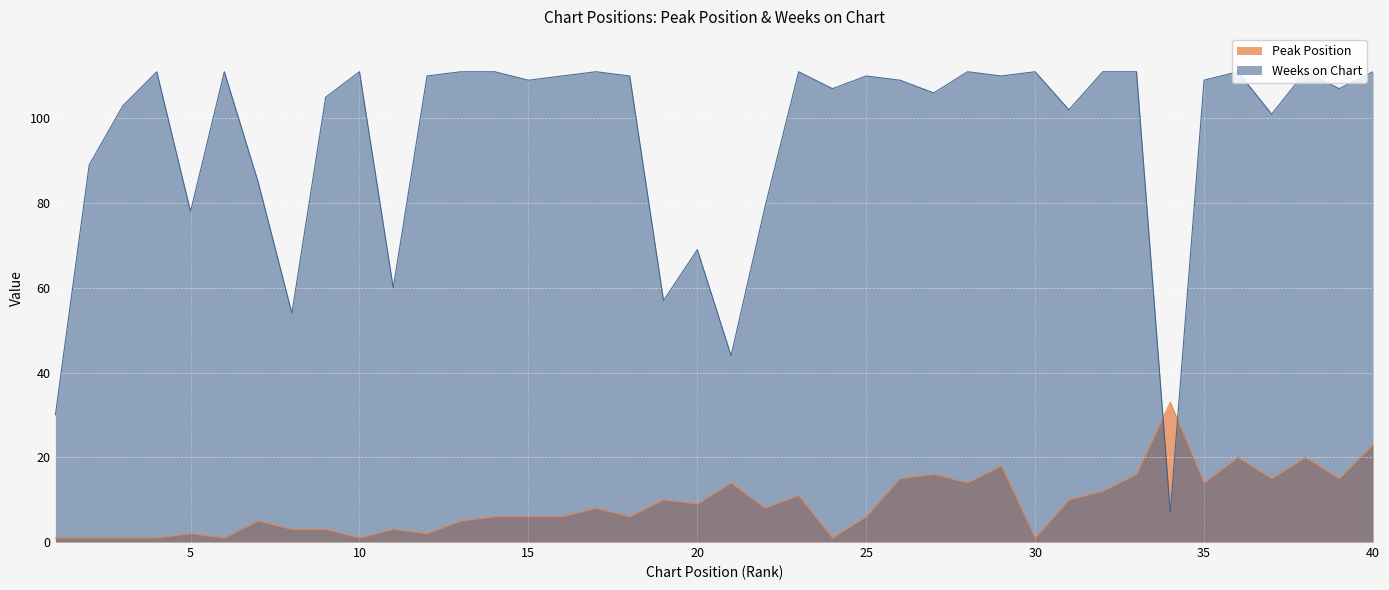

Reading left to right, transcribe all the data shown in this chart.

Peak Position: 1	1	1	1	2	1	5	3	3	1	3	2	5	6	6	6	8	6	10	9	14	8	11	1	6	15	16	14	18	1	10	12	16	33	14	20	15	20	15	23
Weeks on Chart: 30	89	103	111	78	111	85	54	105	111	60	110	111	111	109	110	111	110	57	69	44	79	111	107	110	109	106	111	110	111	102	111	111	7	109	111	101	111	107	111